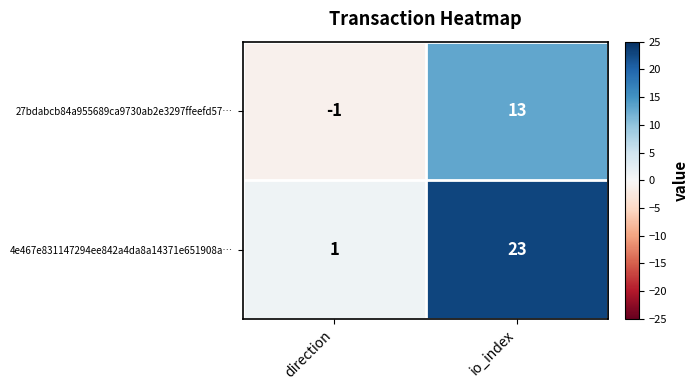

True or false: 4e467e831147294ee842a4da8a14371e651908a… has a value of 23 at io_index.

True